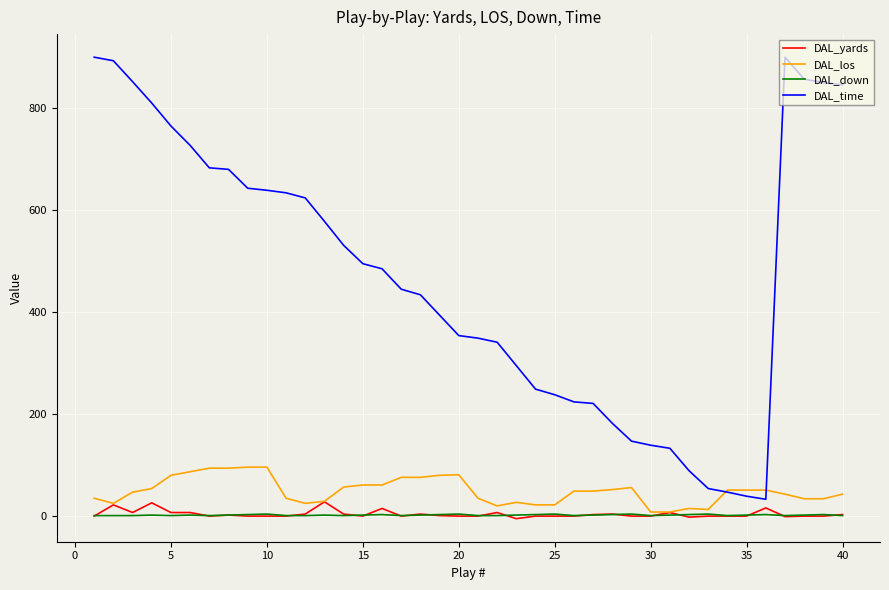

What is the maximum value shown in the chart?

900